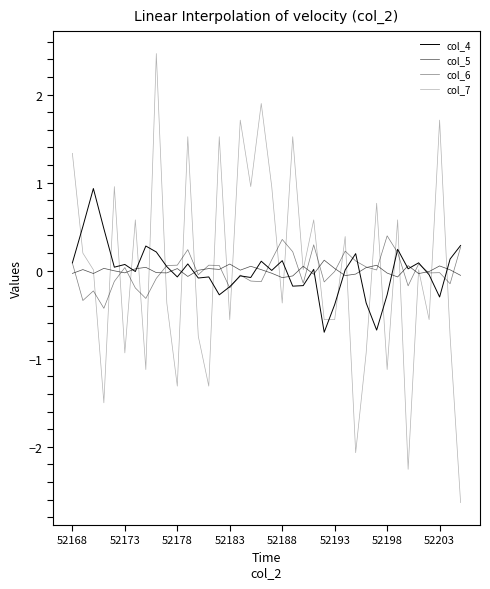

At which category is the sum across all series the highest?

8